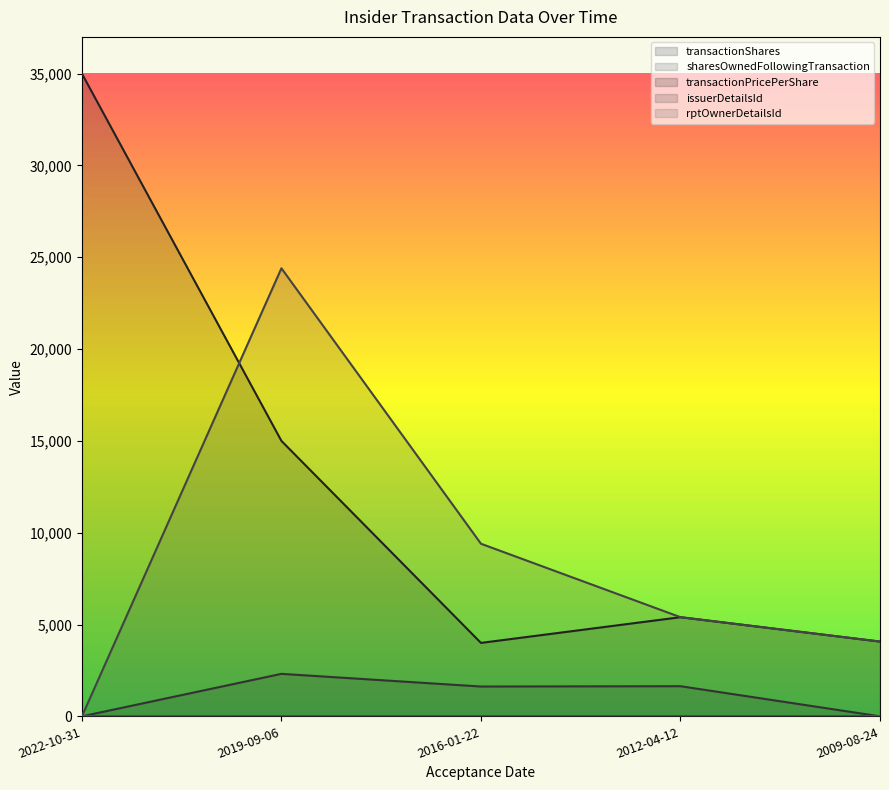

At which label does sharesOwnedFollowingTransaction first exceed 5400?

2019-09-06